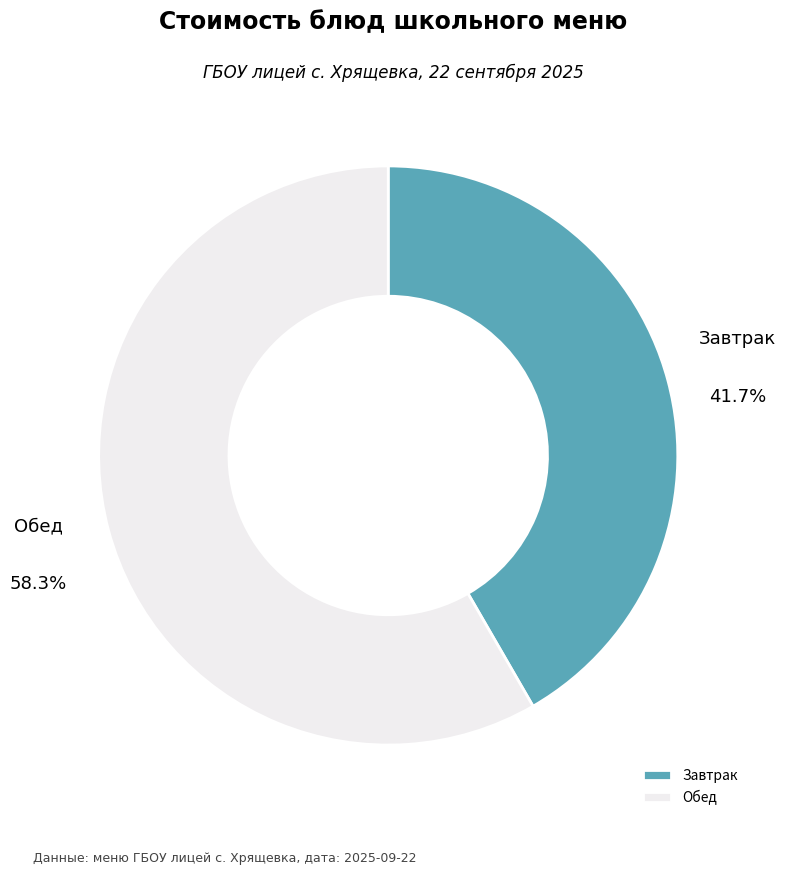

Which category has the smallest portion of the pie?

Завтрак